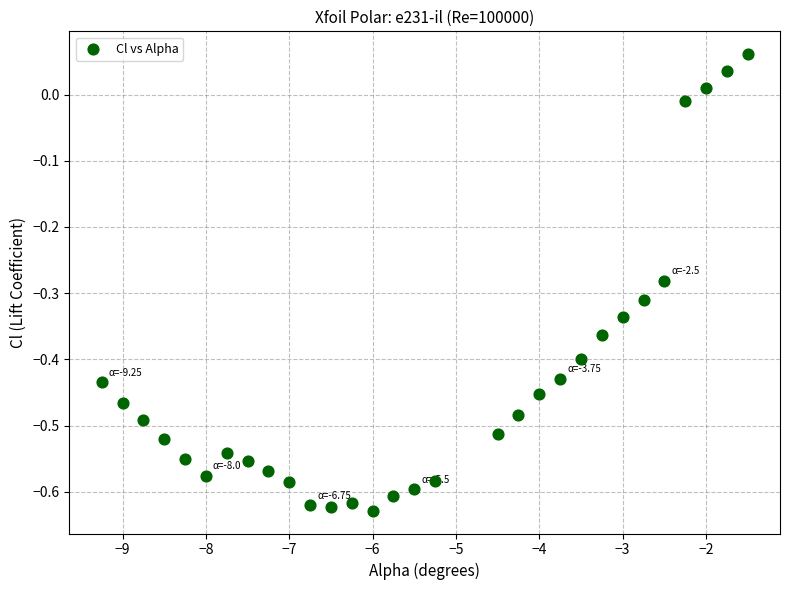

What is the range of Y values (max minus min)?

0.7